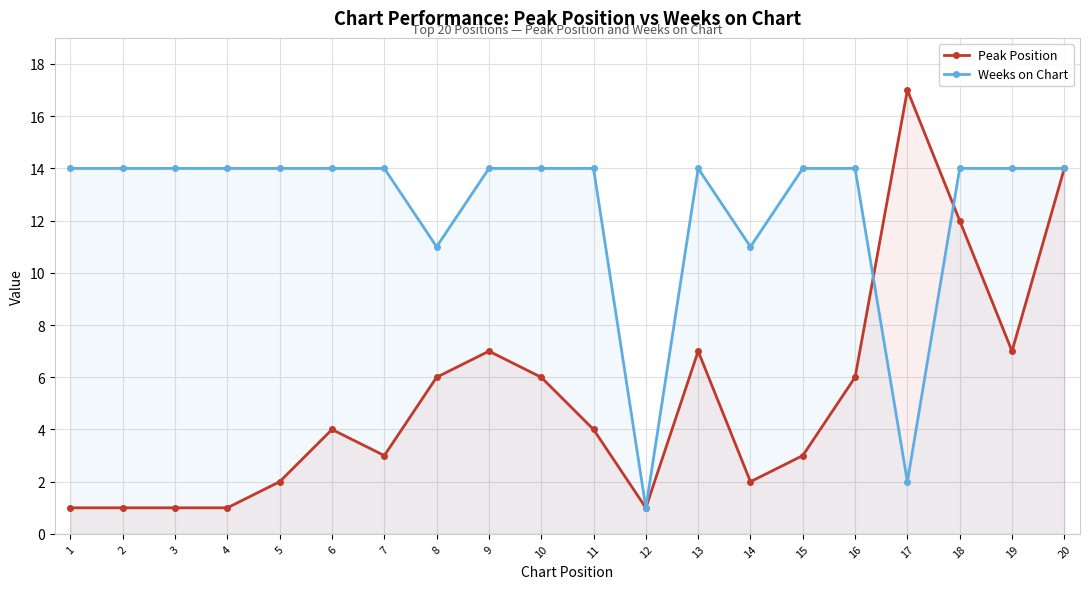

What are all the series names shown in the legend?

Peak Position, Weeks on Chart